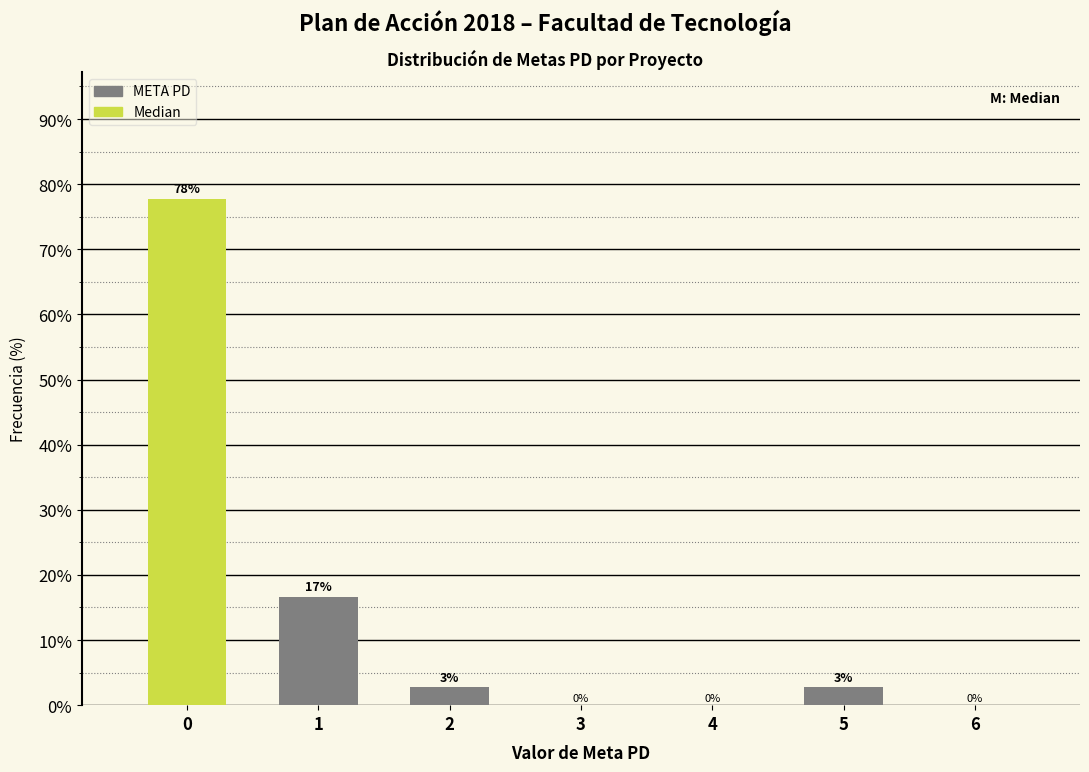

Read the value at 1.

16.7